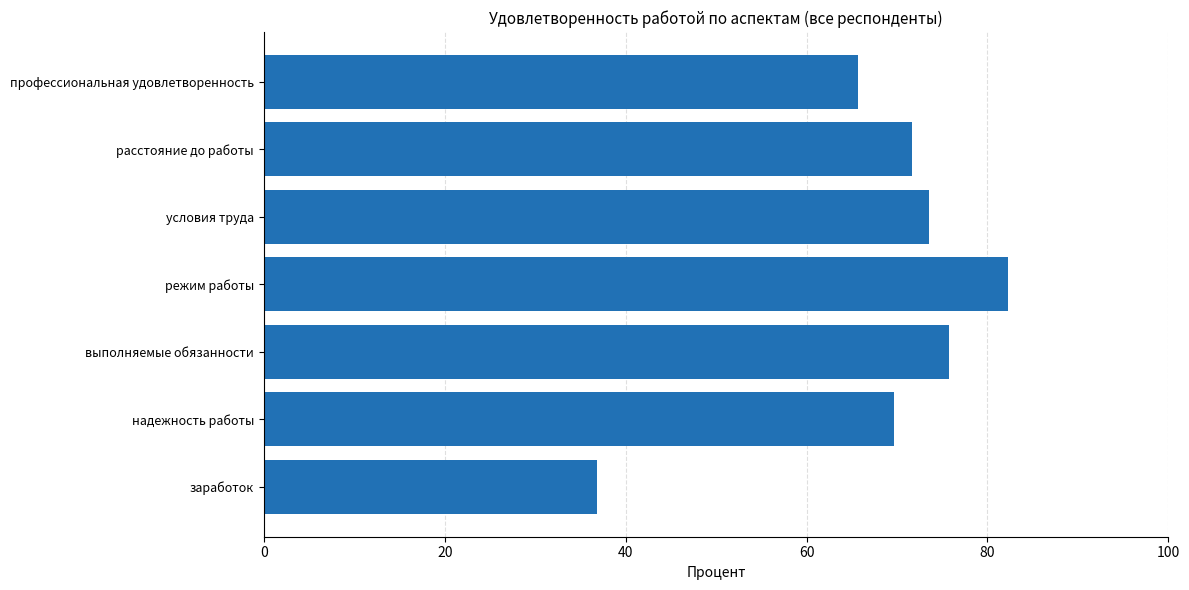

True or false: the data shows 18.8 at заработок.

False